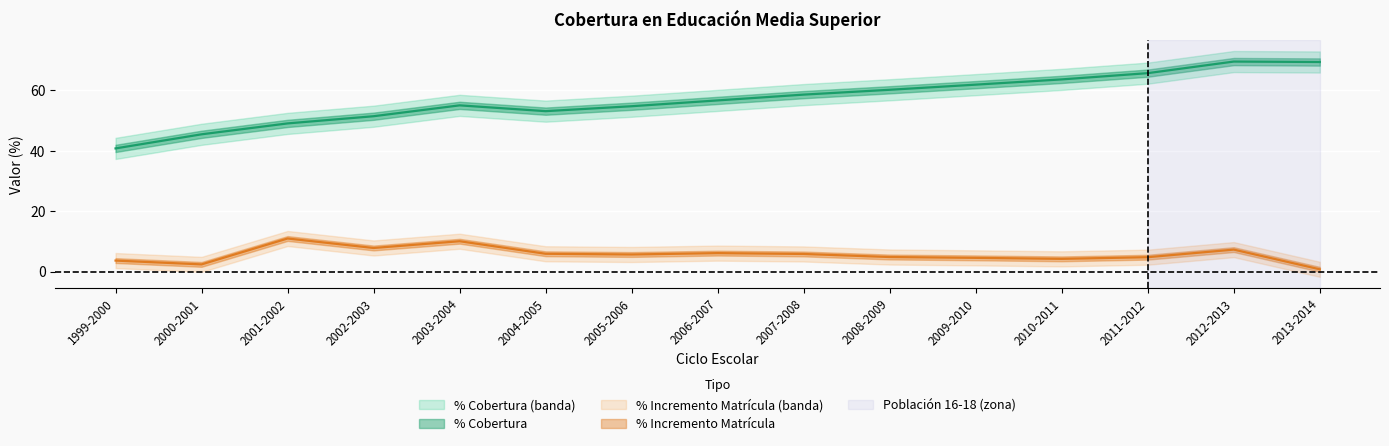

What is the label of the 3rd point from the right?

2011-2012